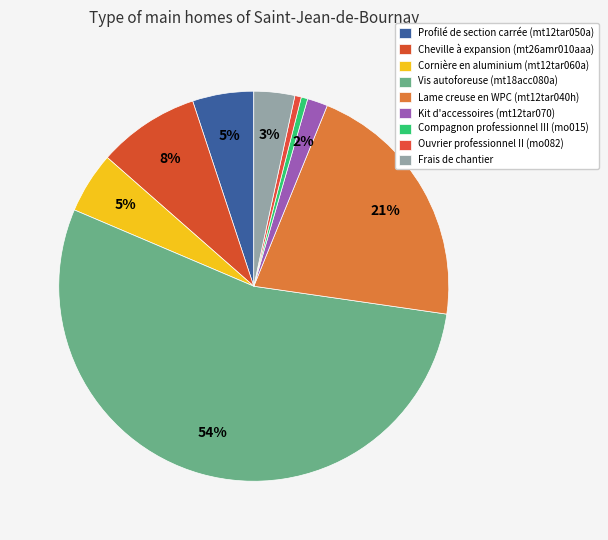

To the nearest percent, what is the difference between the Vis autoforeuse (mt18acc080a) and Kit d'accessoires (mt12tar070) slice percentages?

52%